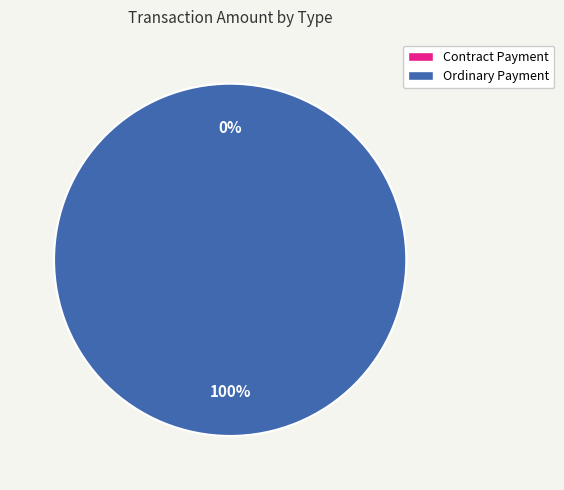

To the nearest percent, what portion does Ordinary Payment represent?

100%